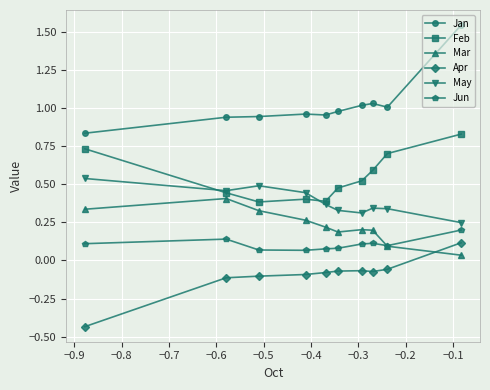

At how many categories does at least one series exceed 0?

10